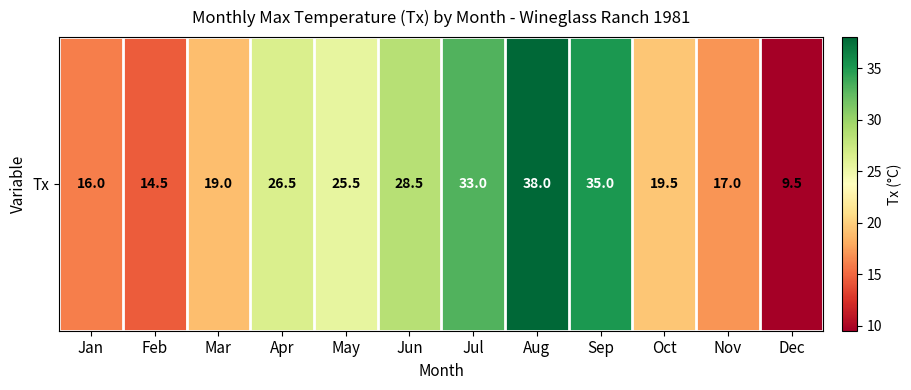

Which has a higher value, Oct or Mar?

Oct